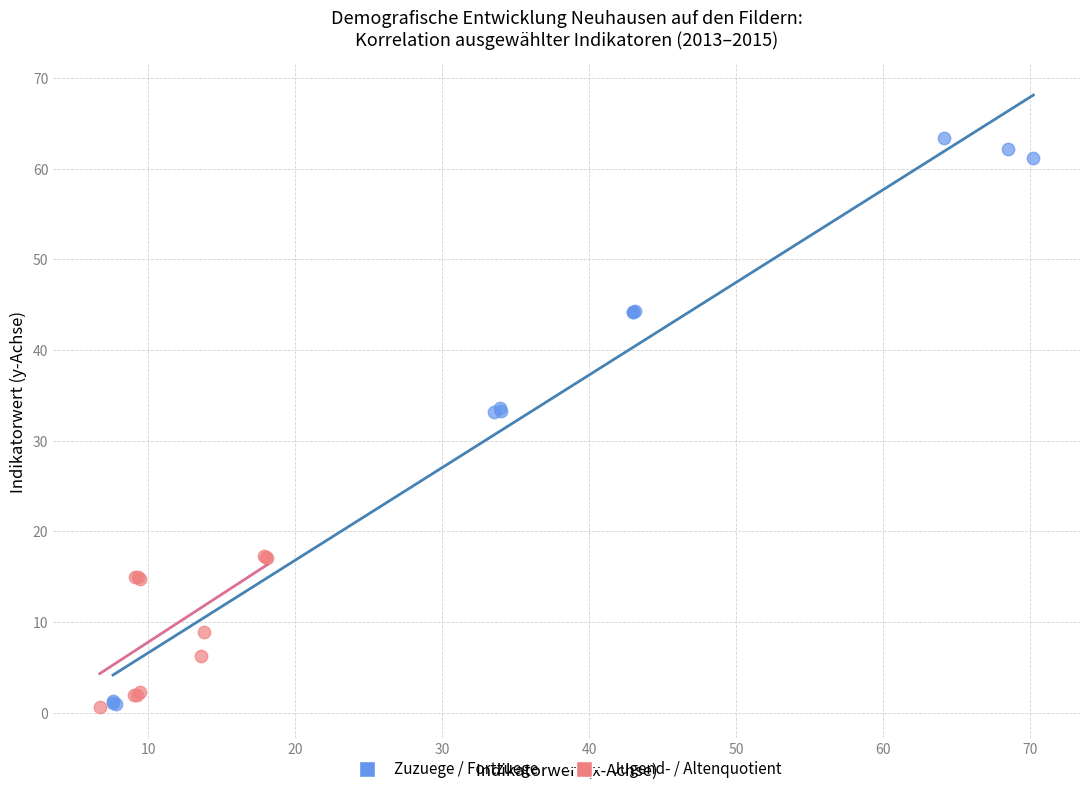

Which series contains the highest Y value?

Zuzuege / Fortzuege